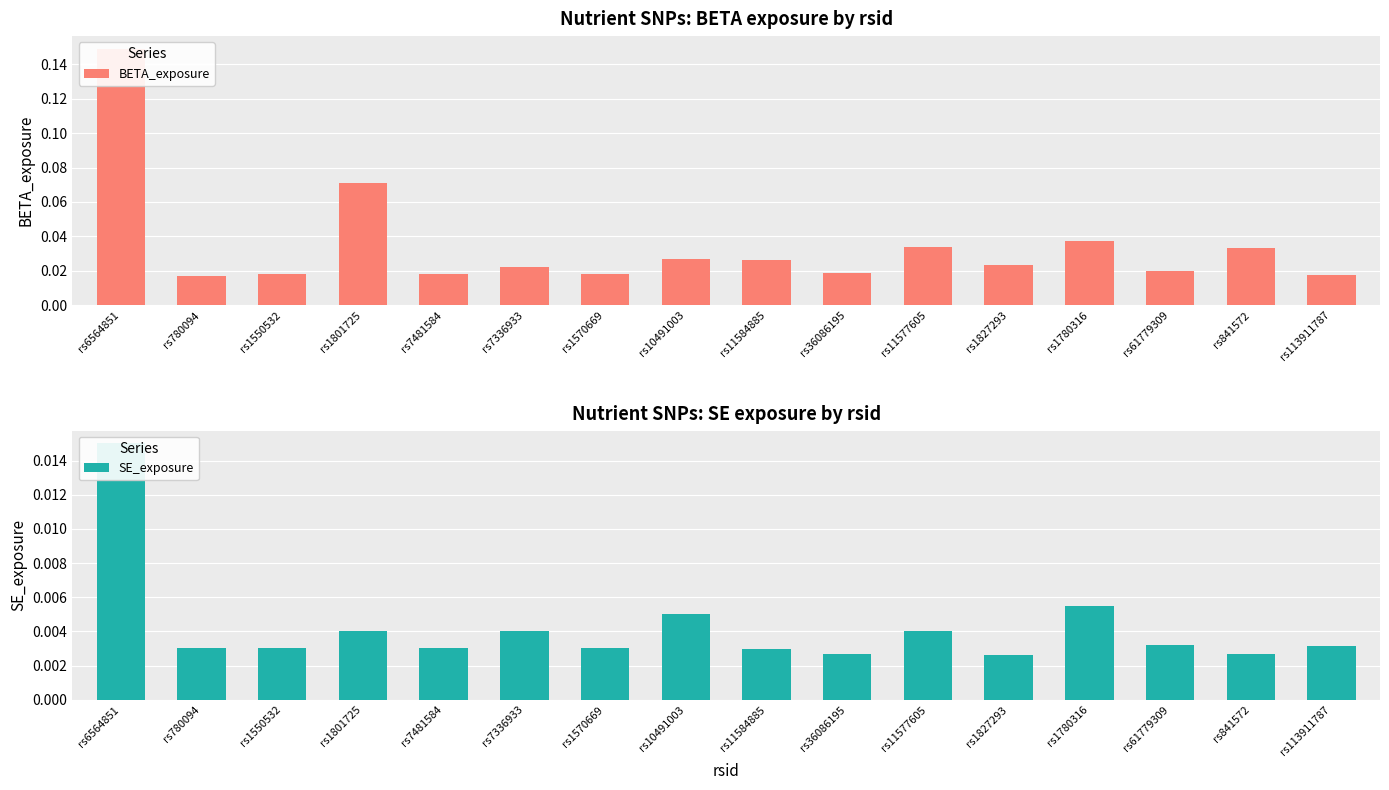

At which category is the sum across all series the highest?

rs6564851